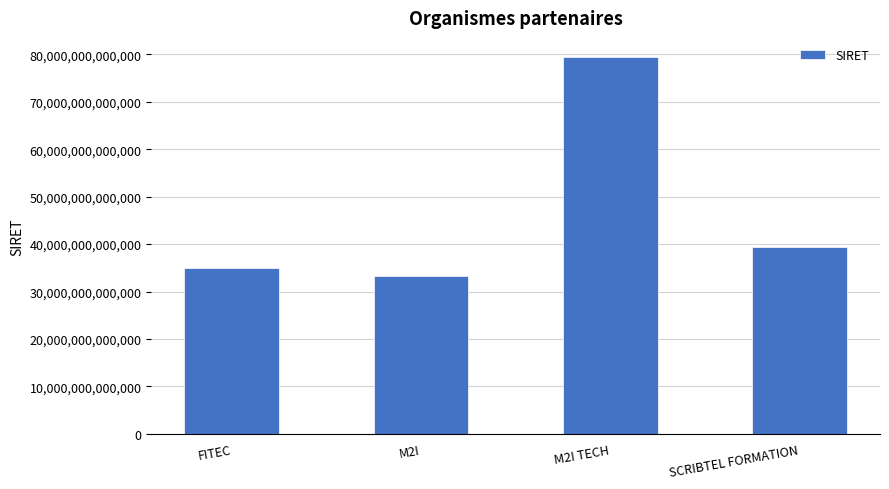

Which category has the highest value across all series?

M2I TECH